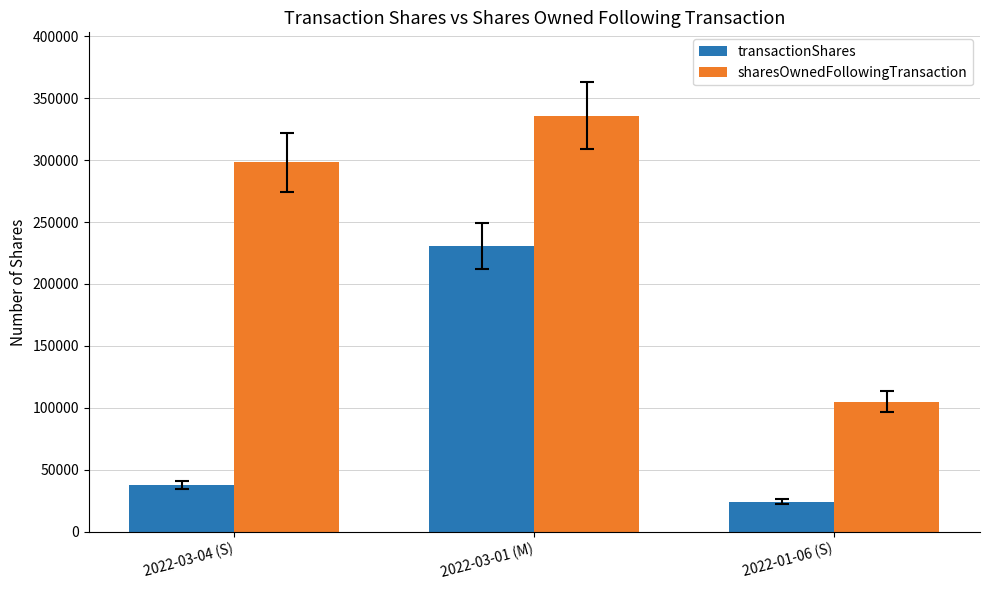

Read the transactionShares value at 2022-01-06 (S), to the nearest 50.

24250